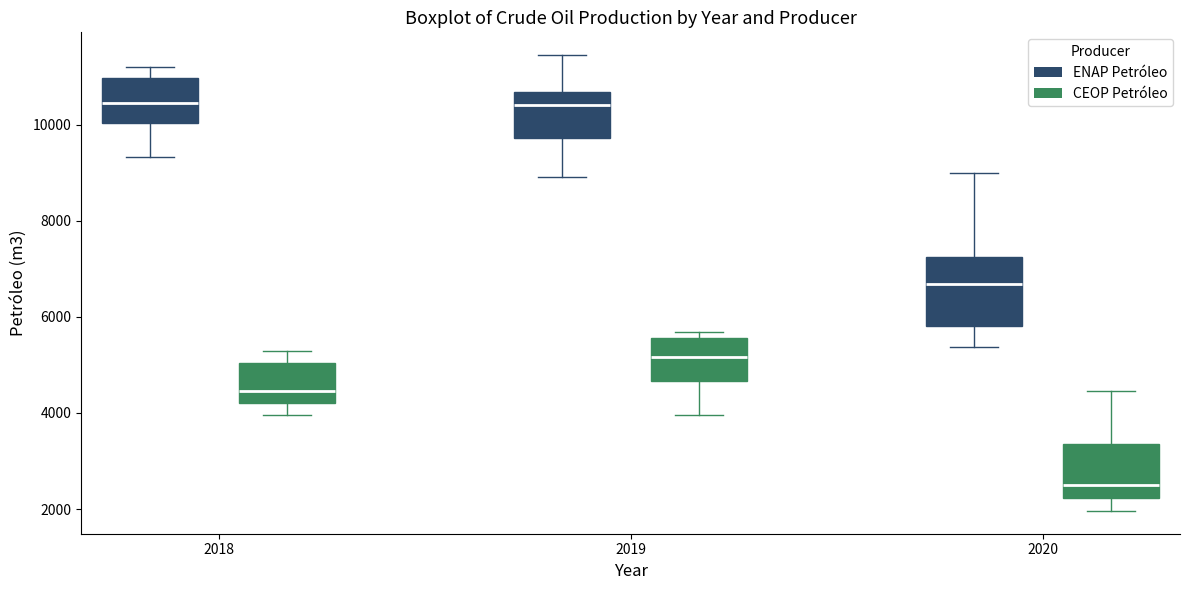

Where does the upper whisker of the box for 2019 (ENAP Petróleo) end on the y-axis? The values are not printed on the chart, so give them approximately, as read against the axis.

11400